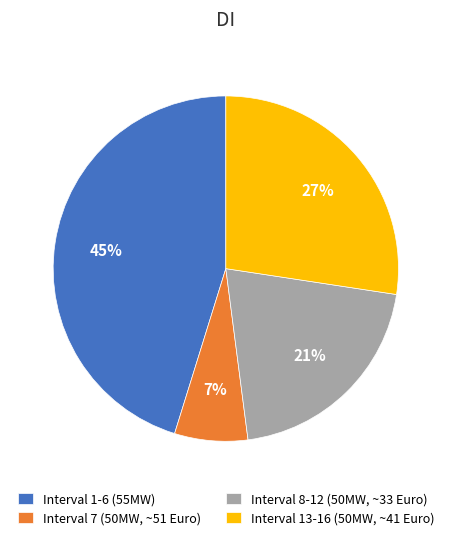

Is there any slice that represents more than half of the pie?

No